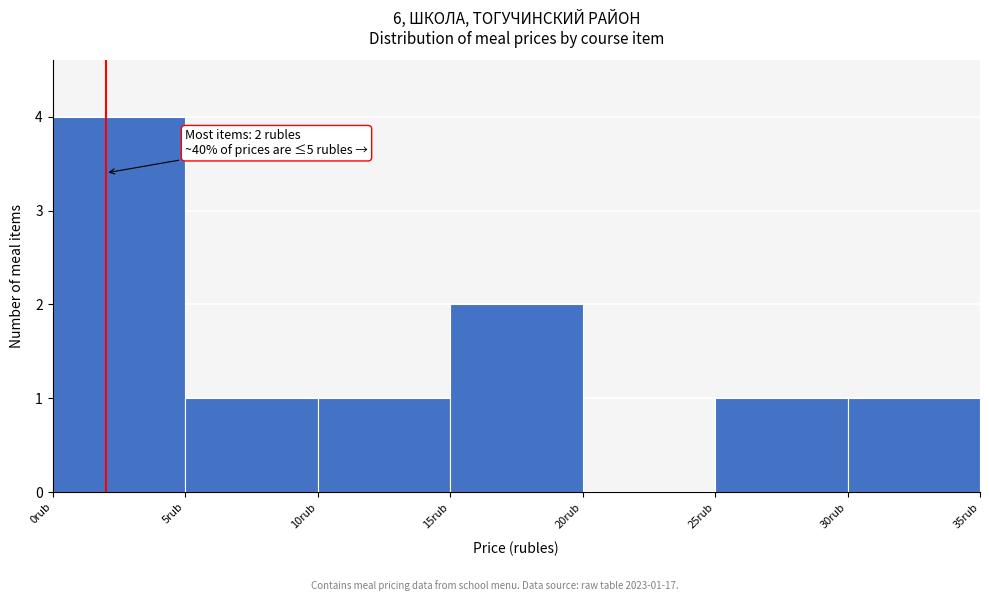

Over which range of the x-axis is the bar tallest?

0 to 5